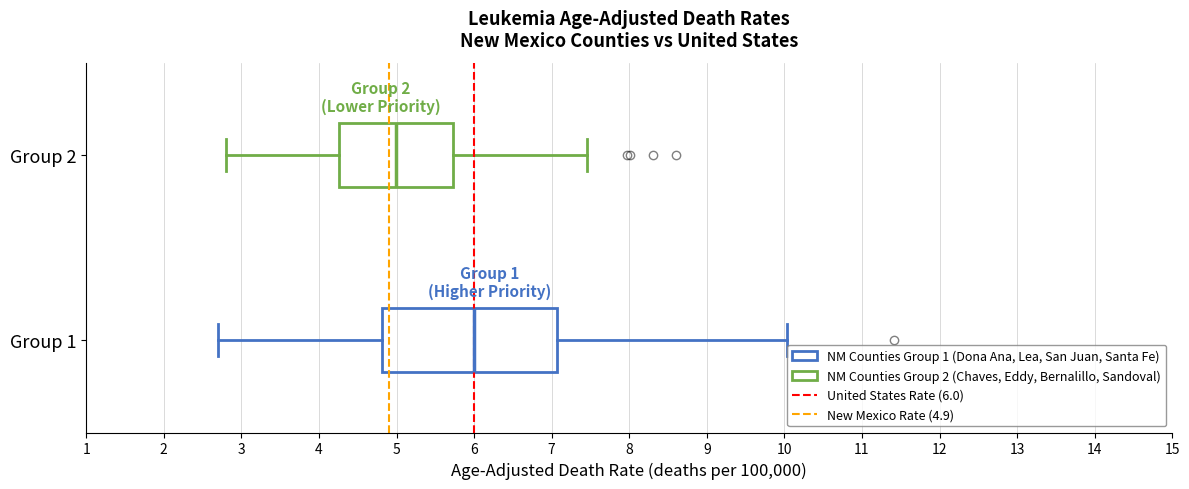

Which box has the furthest to the left median line?

Group 2